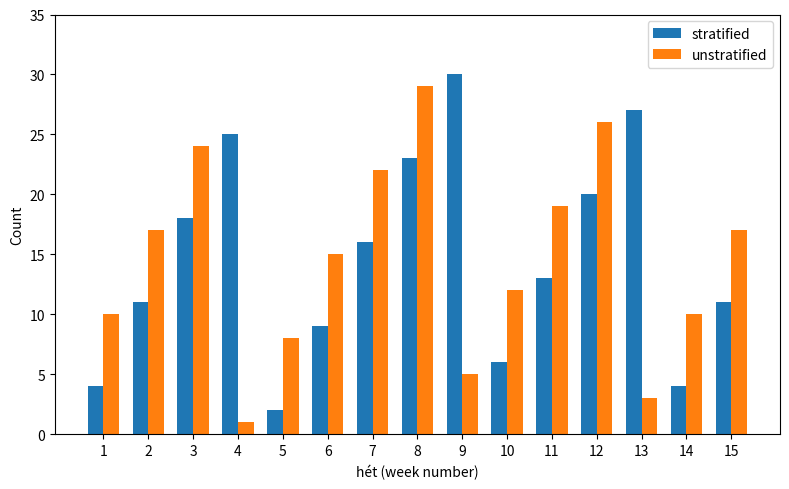

Reading right to left, what are all the values shown in this chart?

stratified: 11	4	27	20	13	6	30	23	16	9	2	25	18	11	4
unstratified: 17	10	3	26	19	12	5	29	22	15	8	1	24	17	10